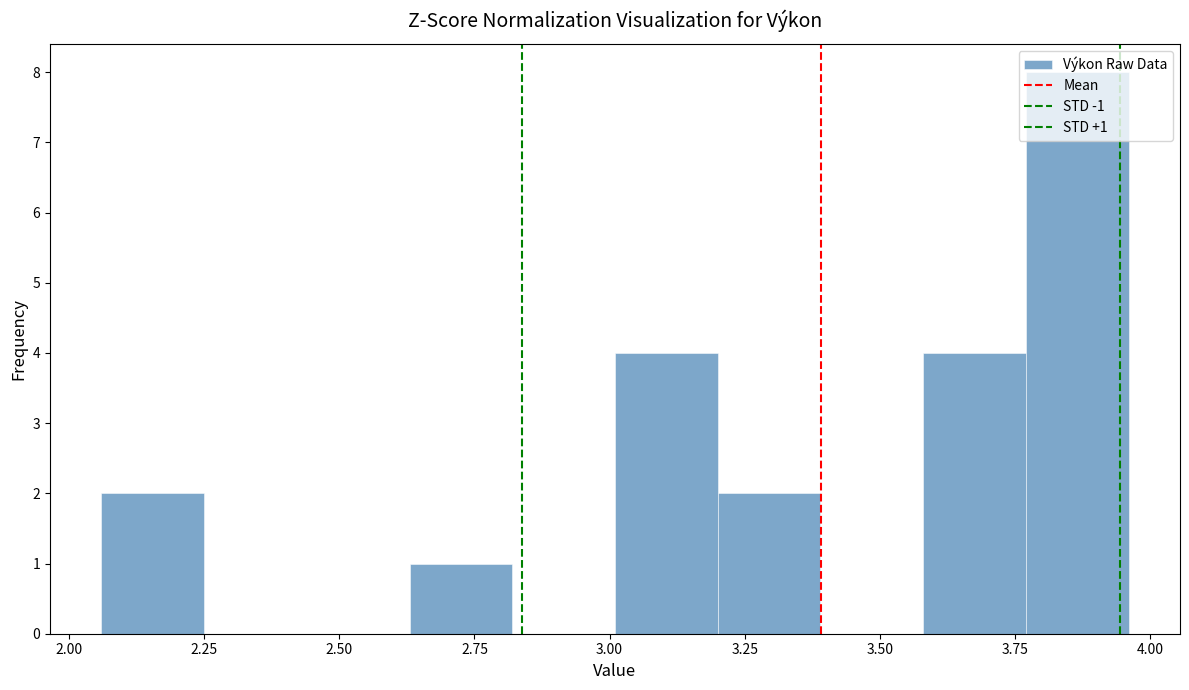

Read against the x-axis, roughly where is the centre of the tallest bar?

3.85